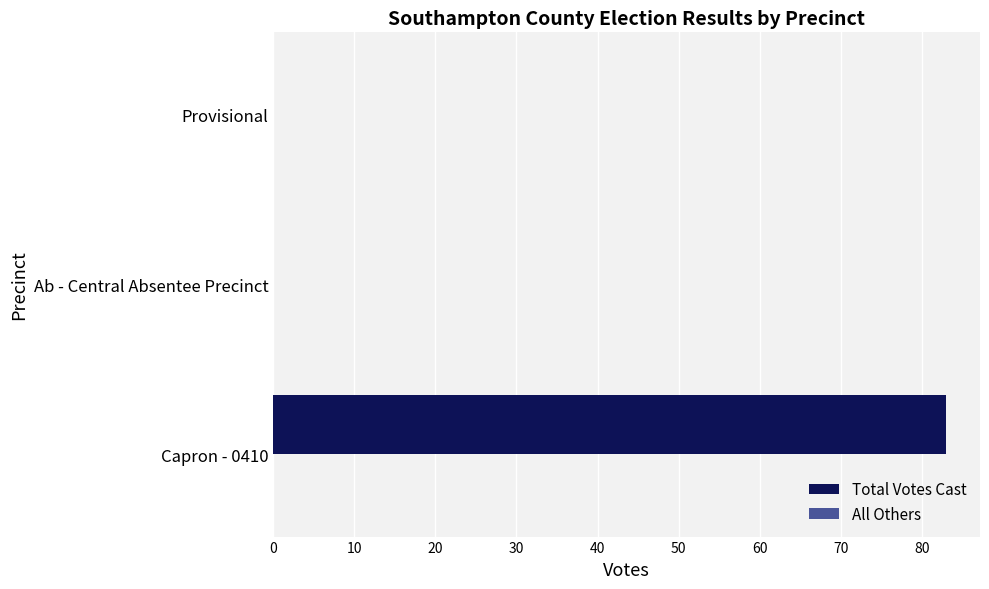

How many data points does each series have?

3